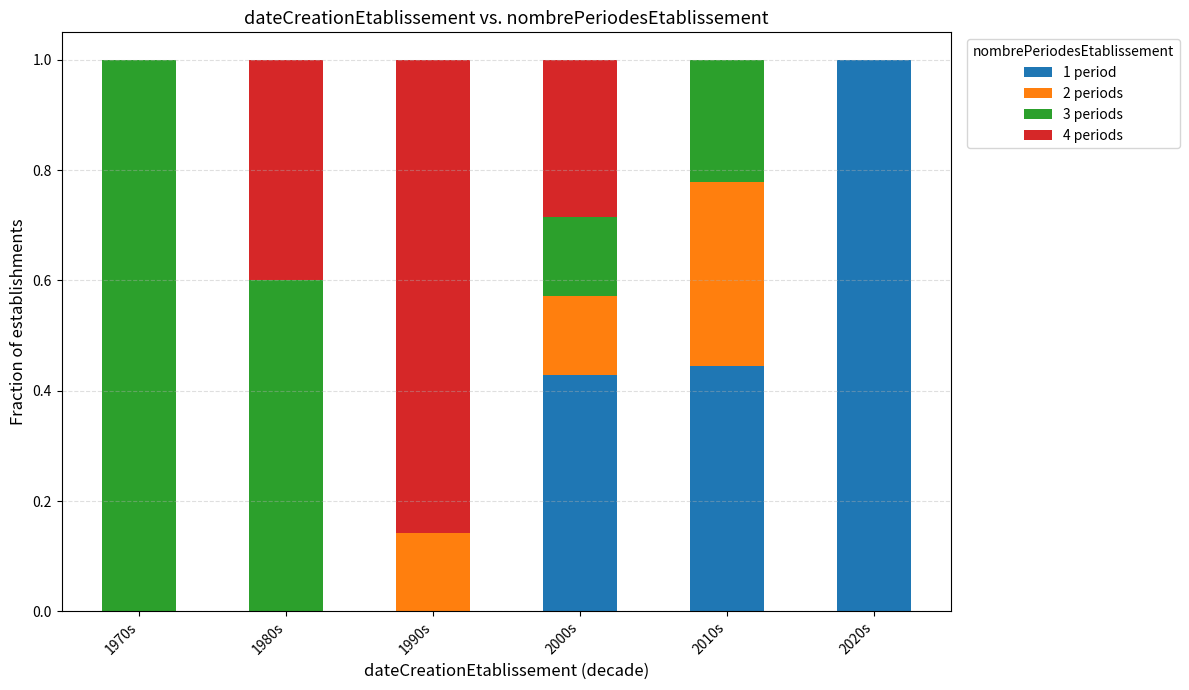

What is the maximum value for 1 period?

1.0